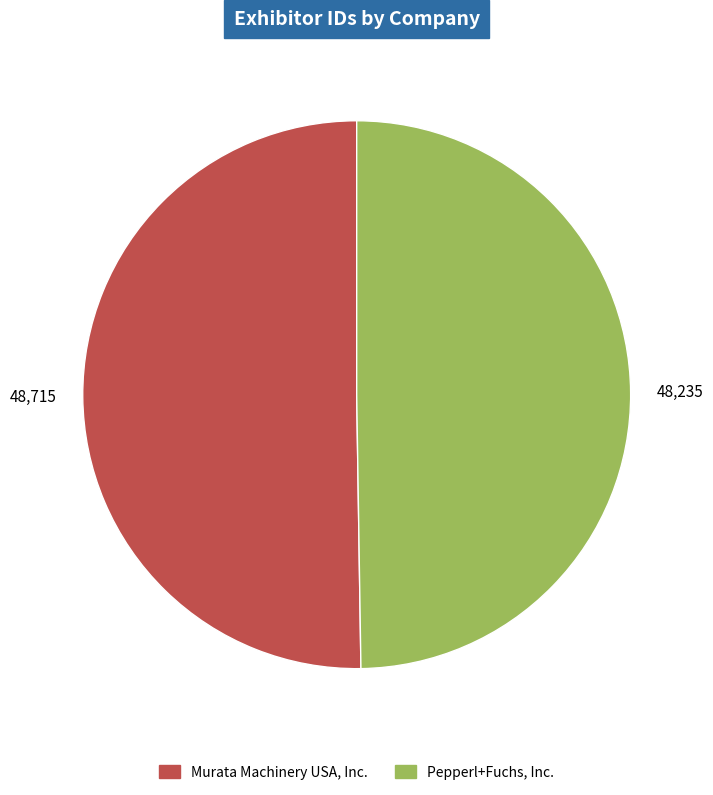

Is it true that Pepperl+Fuchs, Inc. is 50% of the pie?

True